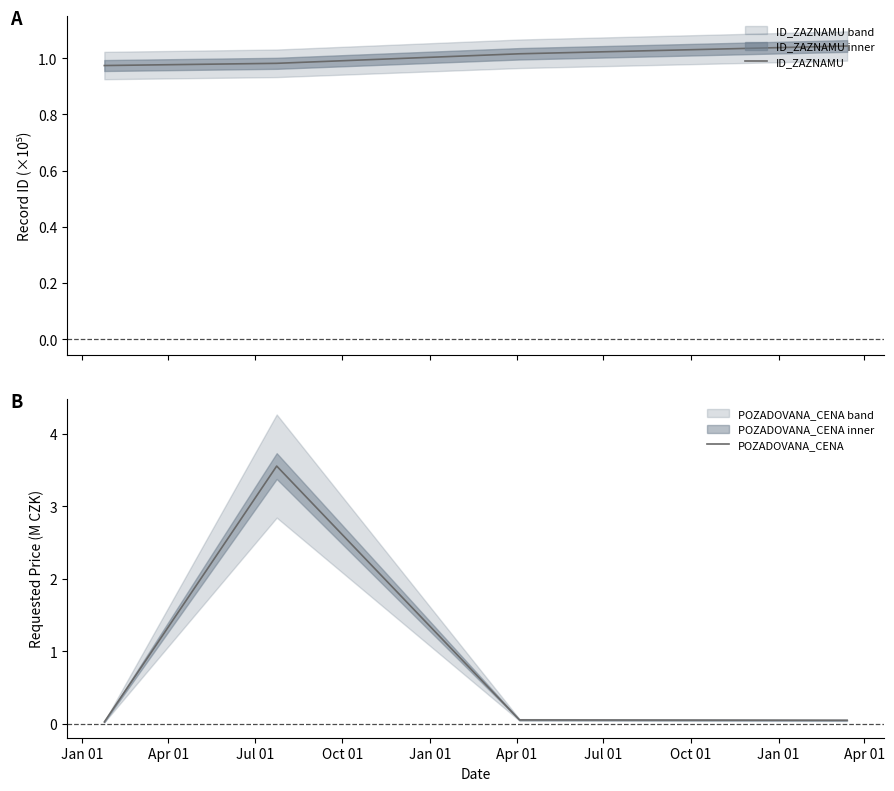

True or false: ID_ZAZNAMU has more than 1 interior local peaks.

False